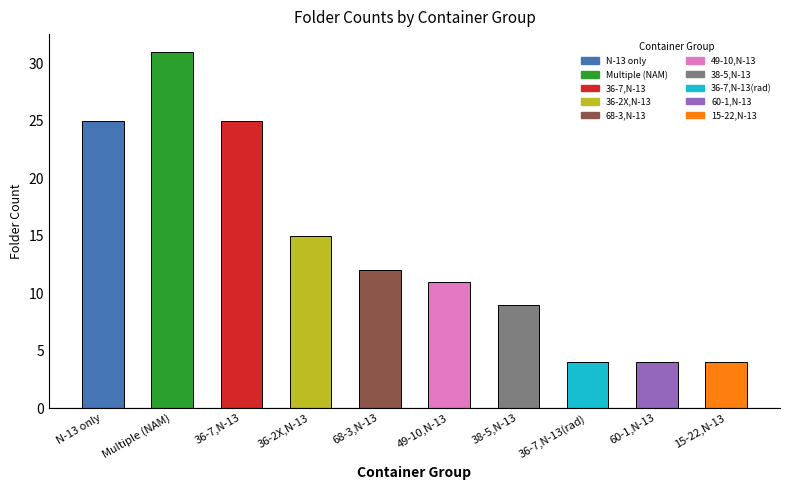

How many values are between 4 and 25?

9